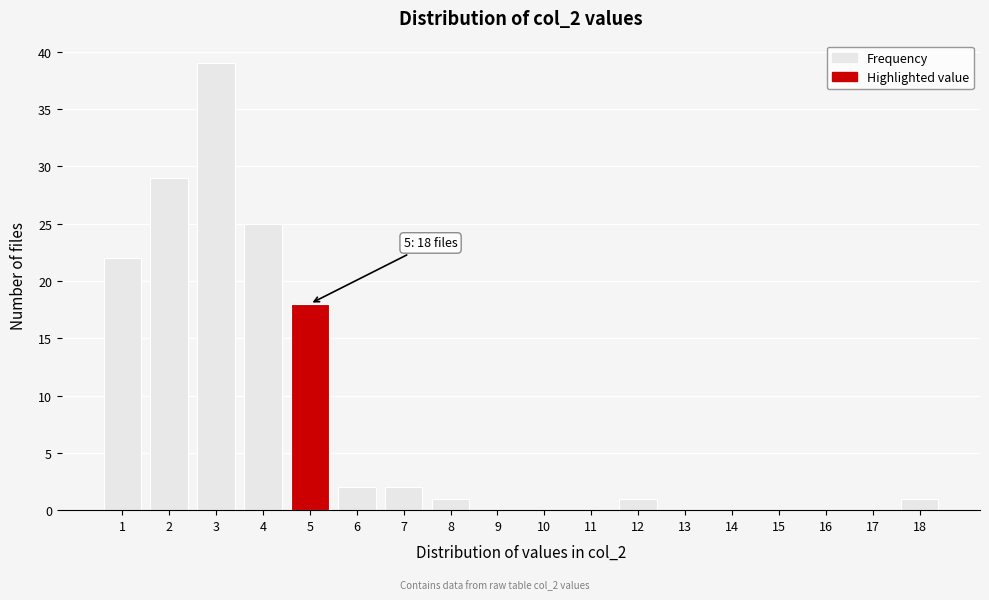

Reading left to right, what are all the values shown in this chart?

1=22	2=29	3=39	4=25	5=18	6=2	7=2	8=1	9=0	10=0	11=0	12=1	13=0	14=0	15=0	16=0	17=0	18=1